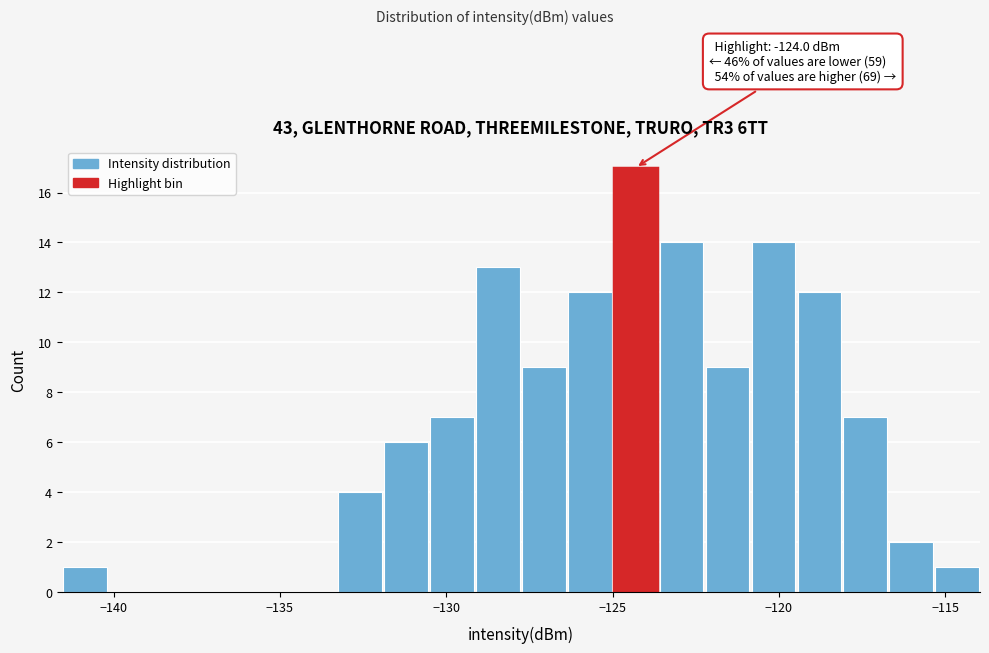

Around what value on the x-axis is the tallest bar? Give the approximate position of its centre, as read against the axis.

-124.5